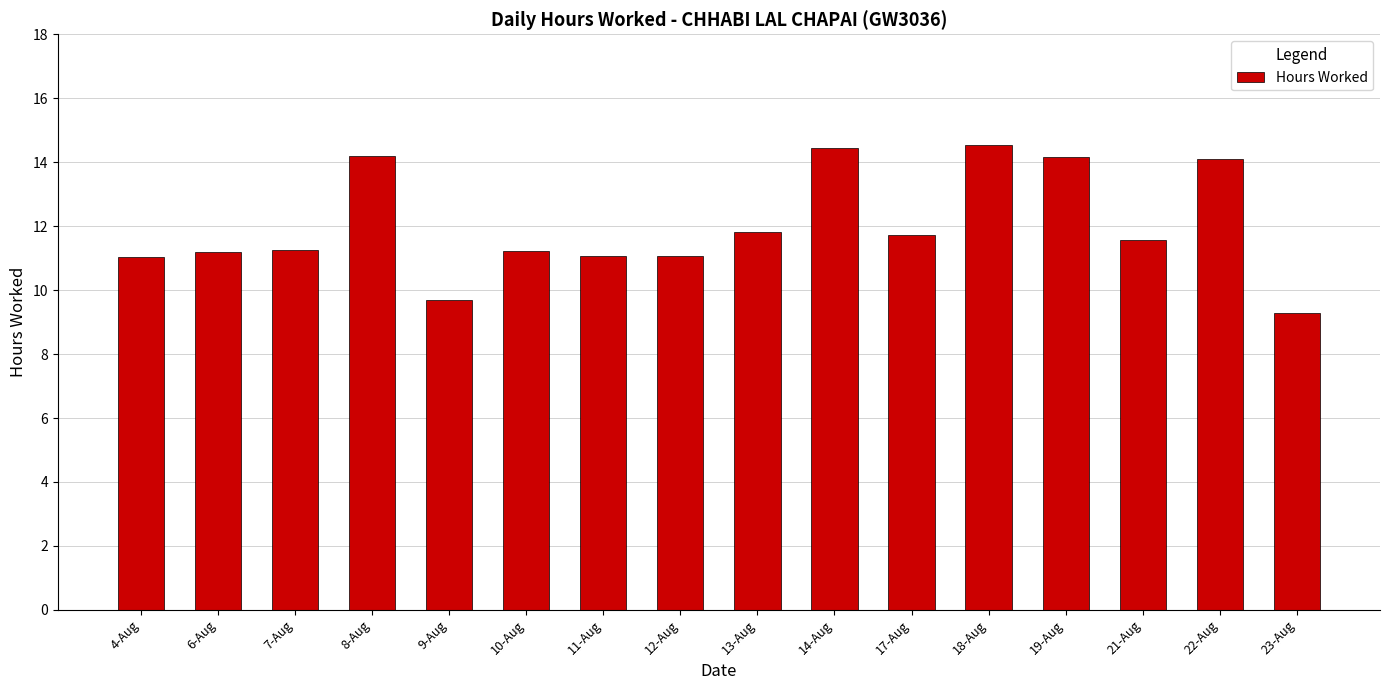

What is the average value?

12.0